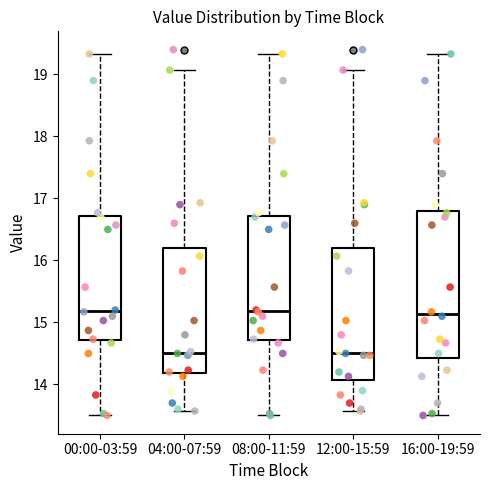

Where is the lower edge of the box for 04:00-07:59 on the y-axis? The values are not printed on the chart, so give them approximately, as read against the axis.

14.2